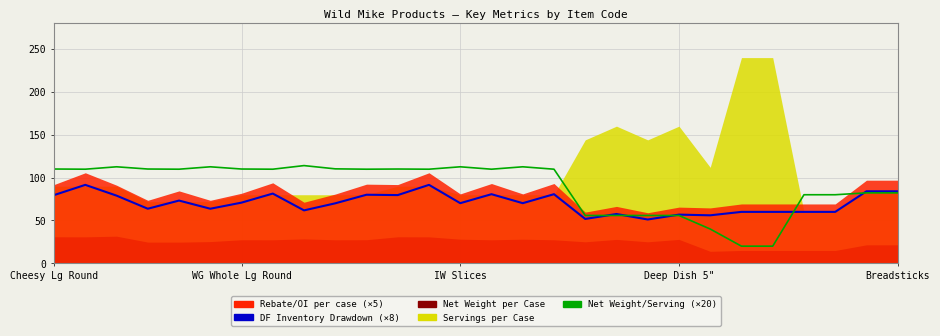

In Net_Weight_Serving, how many points are higher than both neighbors (excluding endpoints)?

6